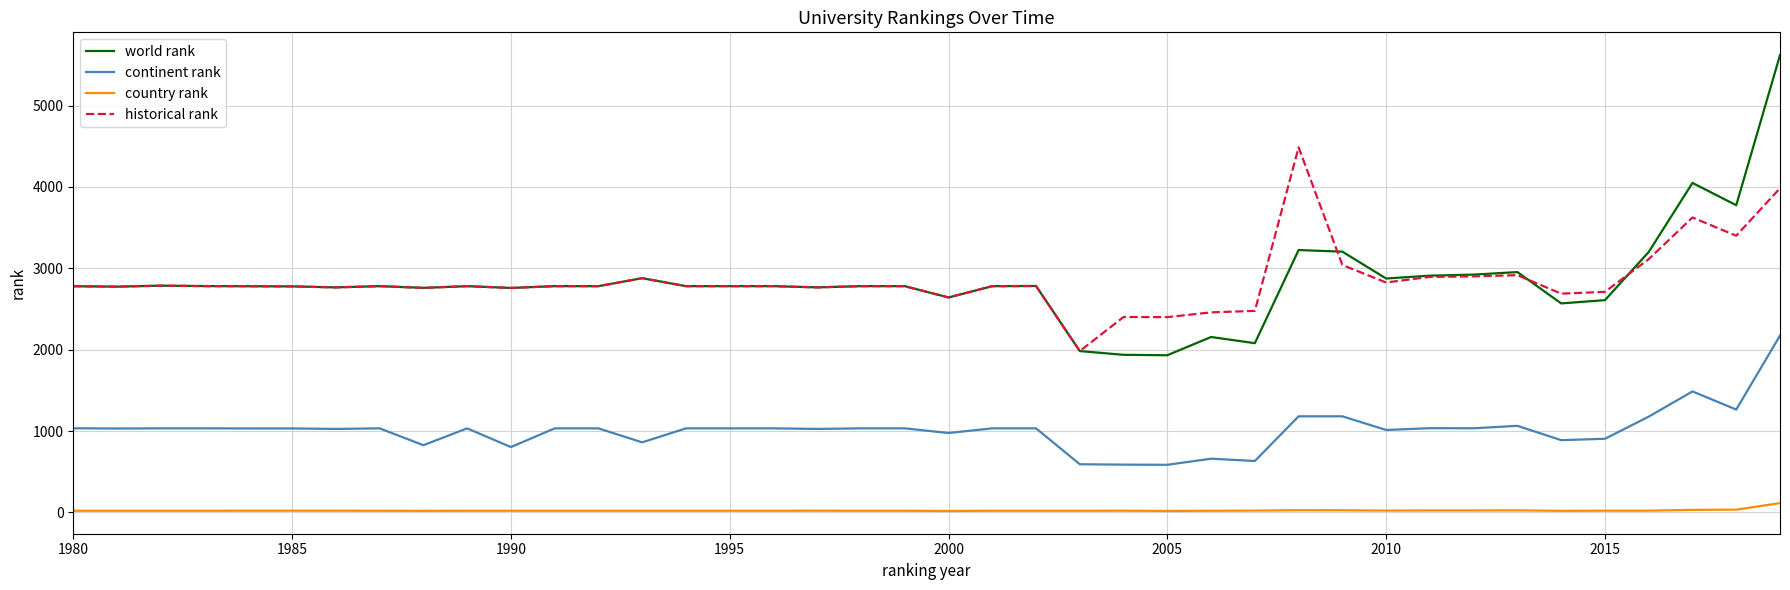

What is the lowest value of the continent rank series?

585